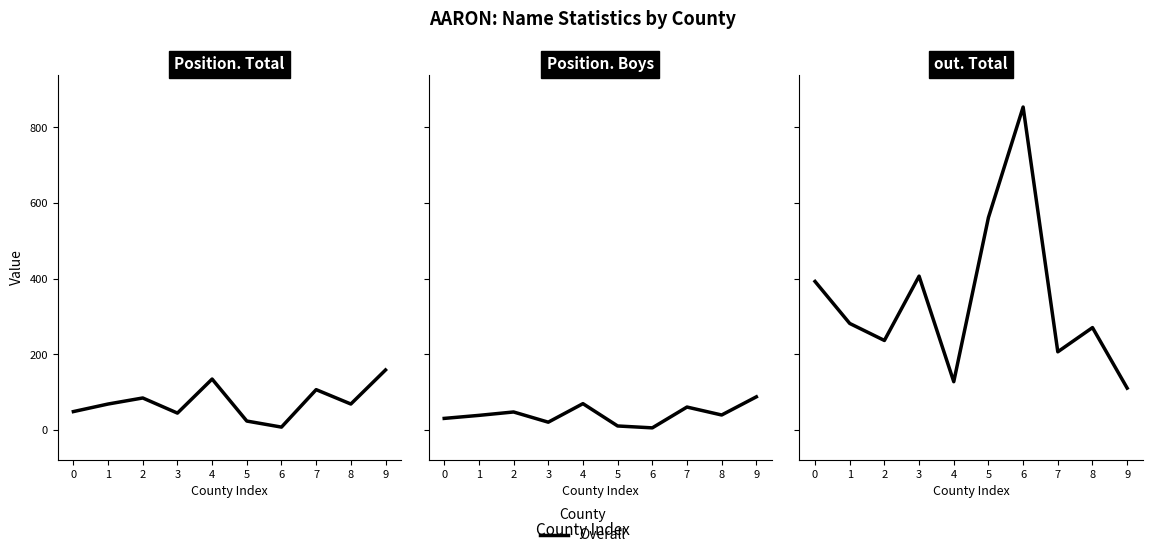

Which label corresponds to the largest value in the chart?

6